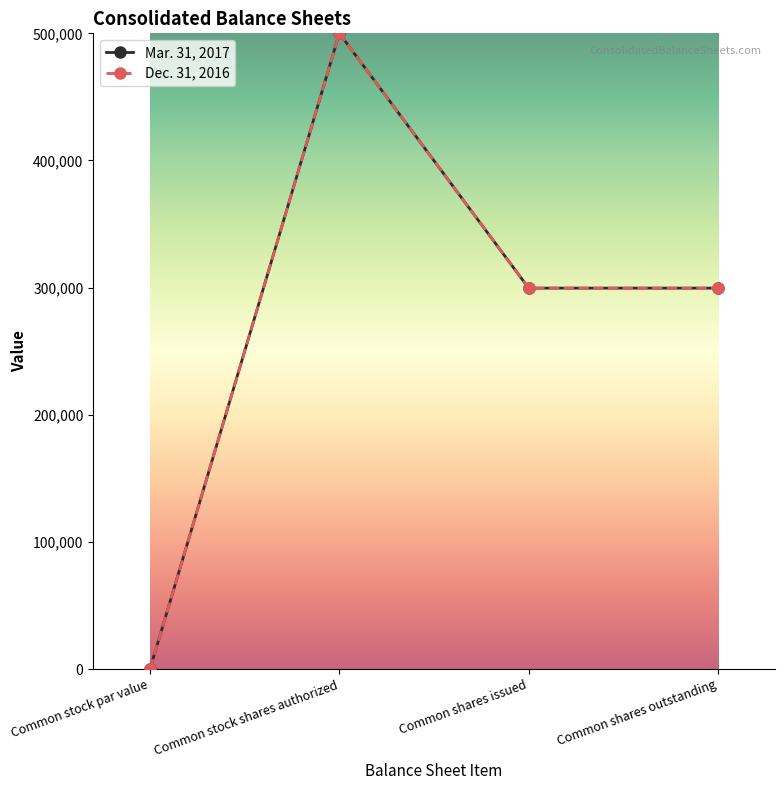

At how many categories does at least one series exceed 290037?

3